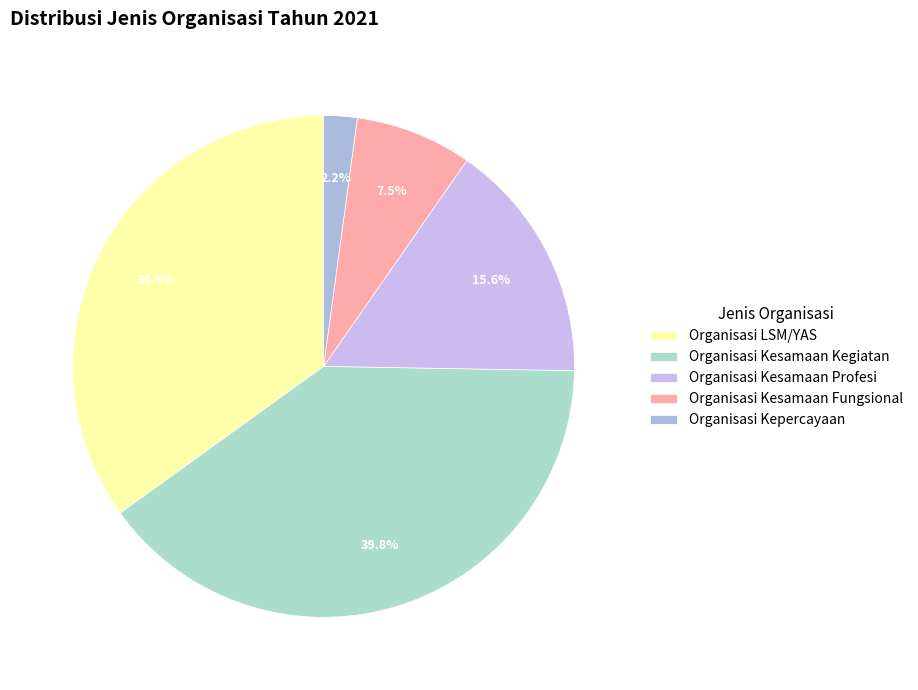

What is the ratio of the value at Organisasi Kepercayaan to the value at Organisasi Kesamaan Kegiatan?

0.1